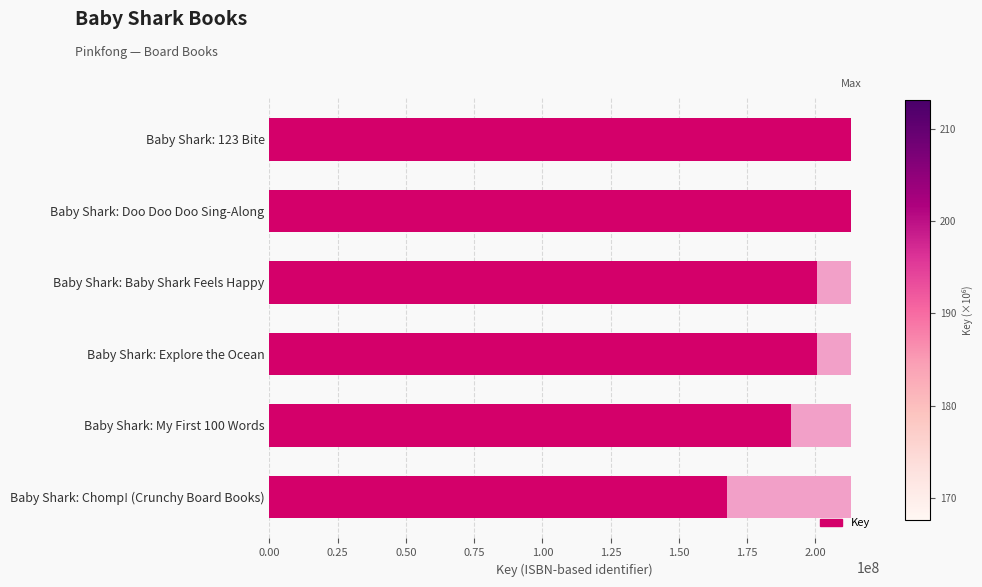

What is the change in value from Baby Shark: Doo Doo Doo Sing-Along to Baby Shark: Chomp! (Crunchy Board Books)?

-45464908